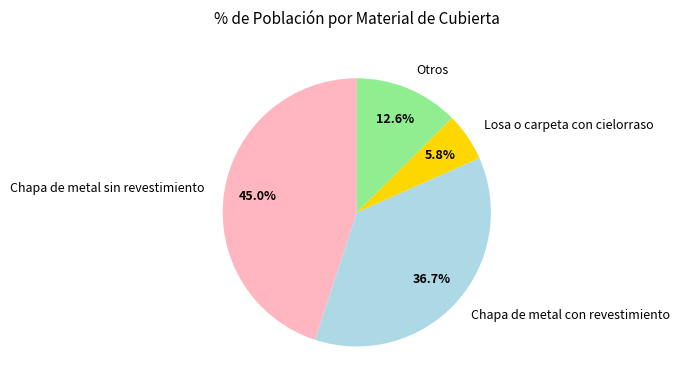

Which category has the biggest portion of the pie?

Chapa de metal sin revestimiento